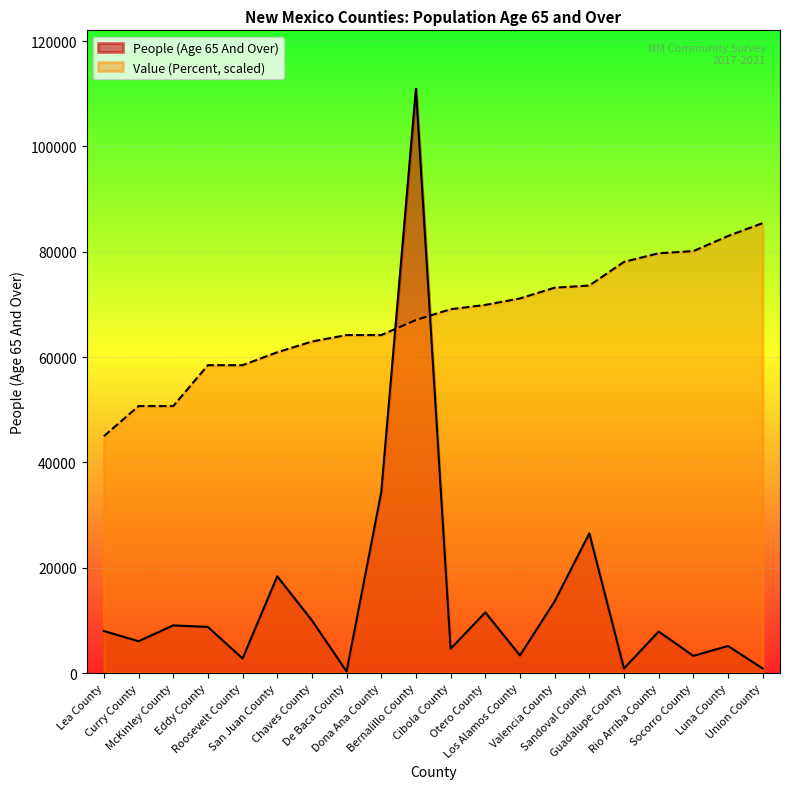

What is the difference between the highest and lowest values at Chaves County?

52957.9